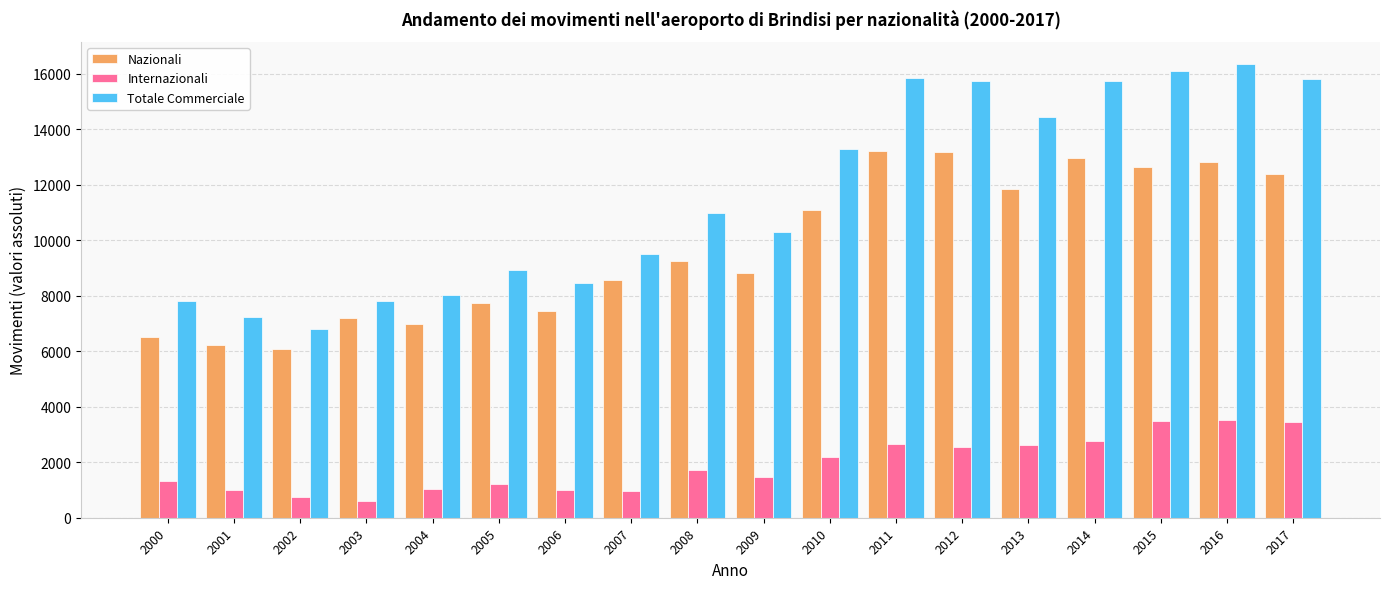

What is the greatest value displayed?

16343